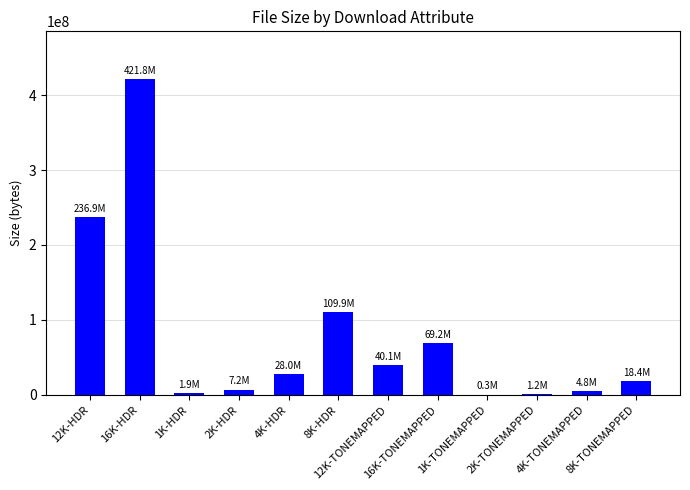

What is the sum of all values?

939677069